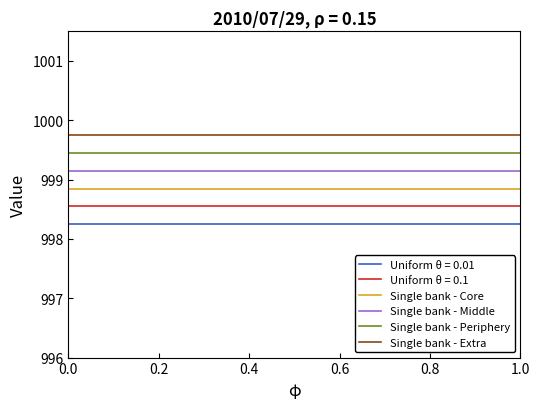

Rank the series by their maximum value, from lowest to highest.

Uniform θ = 0.01, Uniform θ = 0.1, Single bank - Core, Single bank - Middle, Single bank - Periphery, Single bank - Extra